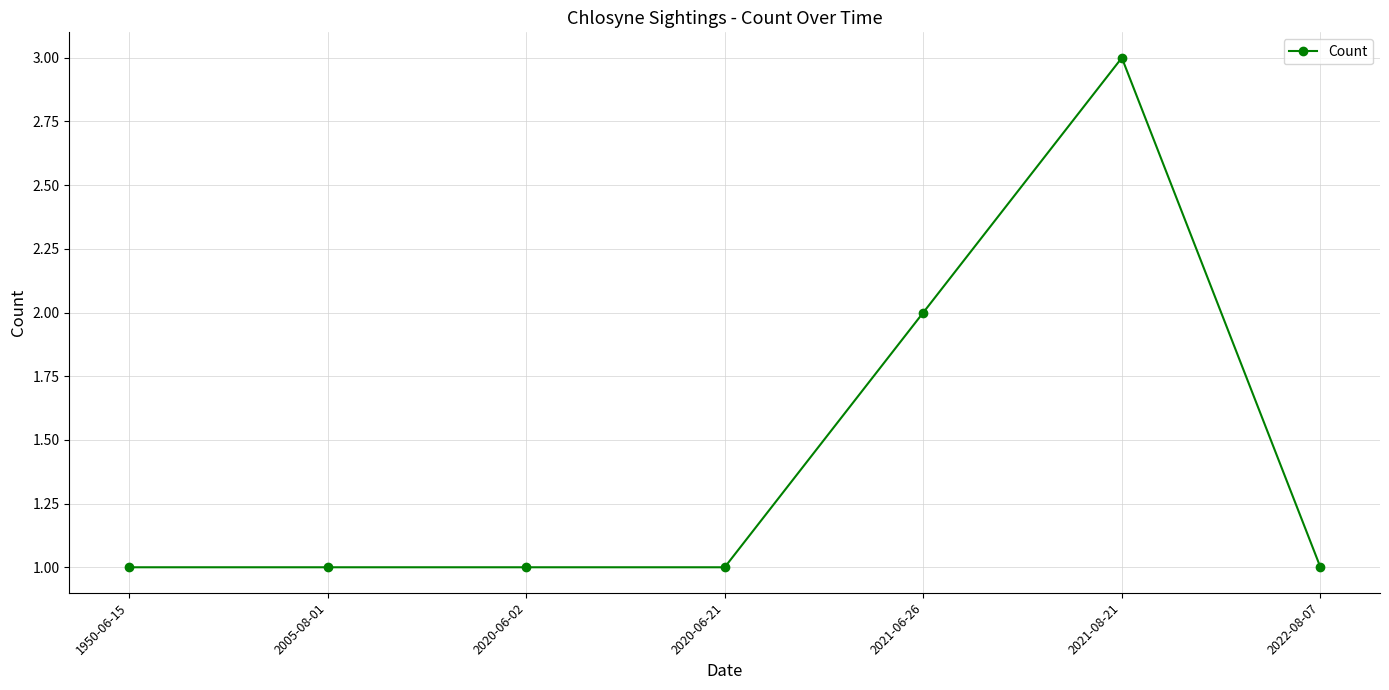

Is this an area chart (filled region under the line)?

No